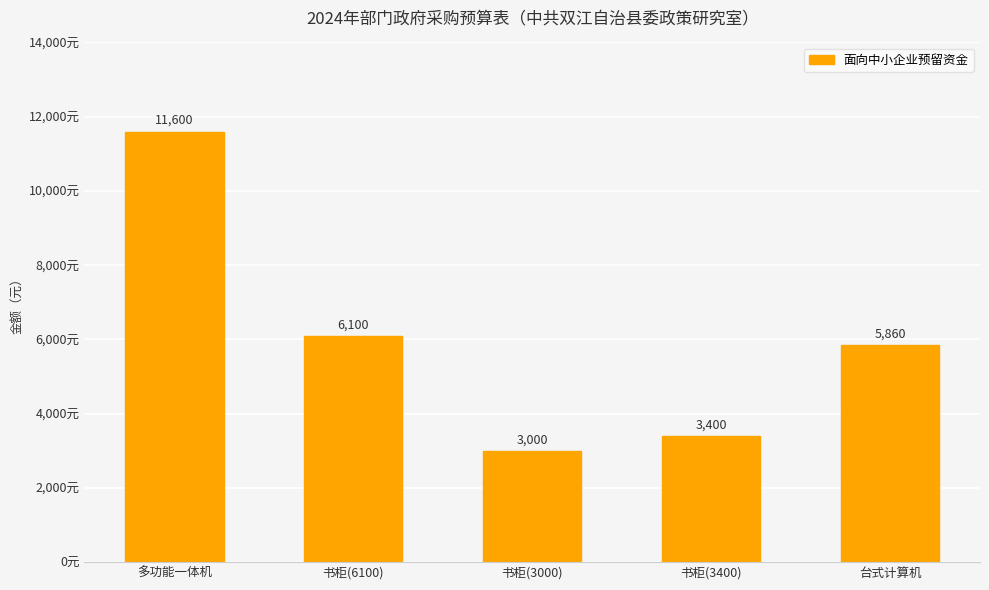

List the labels in order of value, smallest first.

书柜(3000), 书柜(3400), 台式计算机, 书柜(6100), 多功能一体机